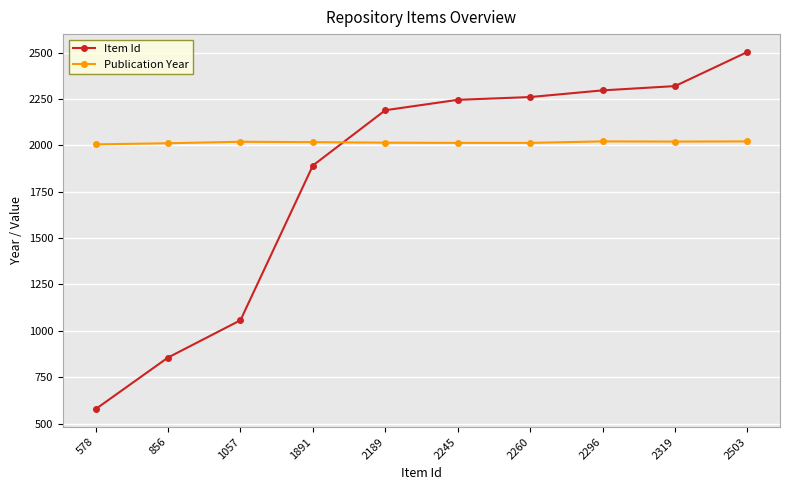

What is the difference between the second highest and minimum values in the Publication Year series?

16